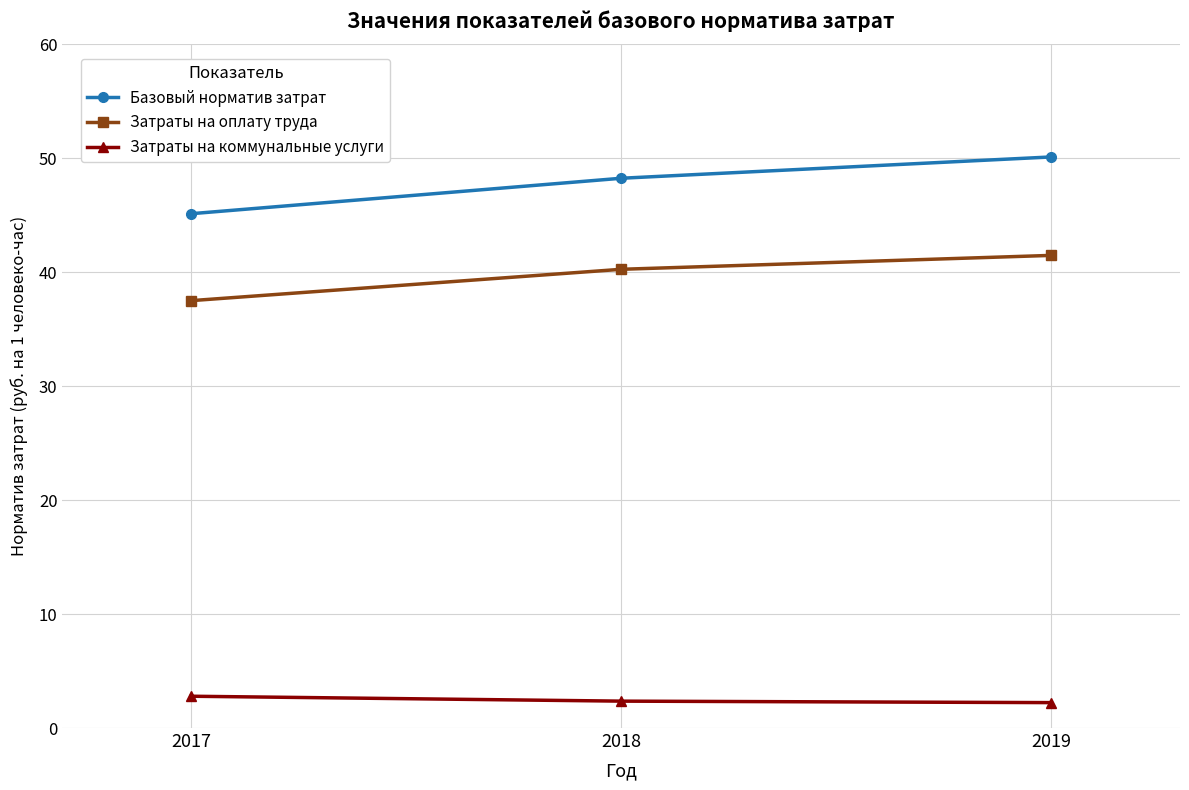

What is the minimum value for Затраты на оплату труда?

37.5